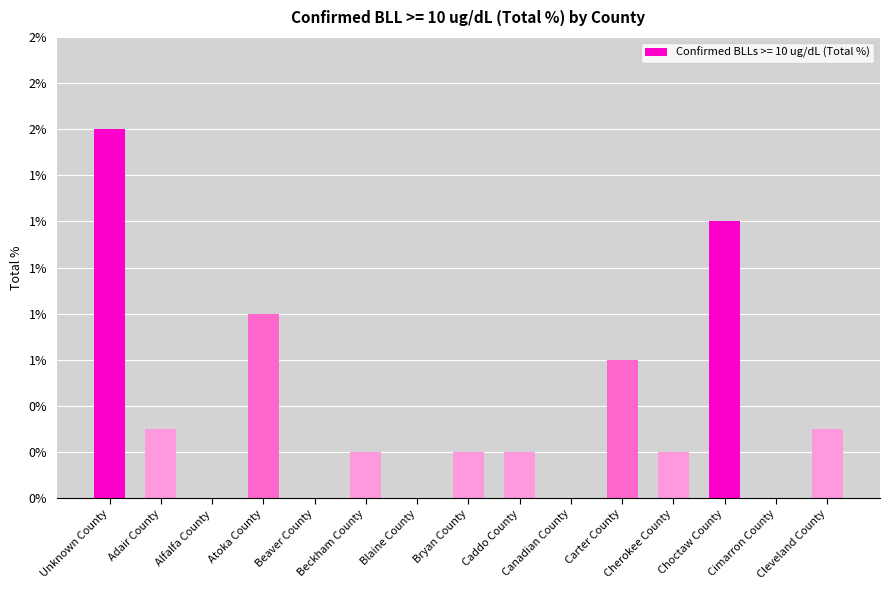

Which has a higher value, Beckham County or Unknown County?

Unknown County